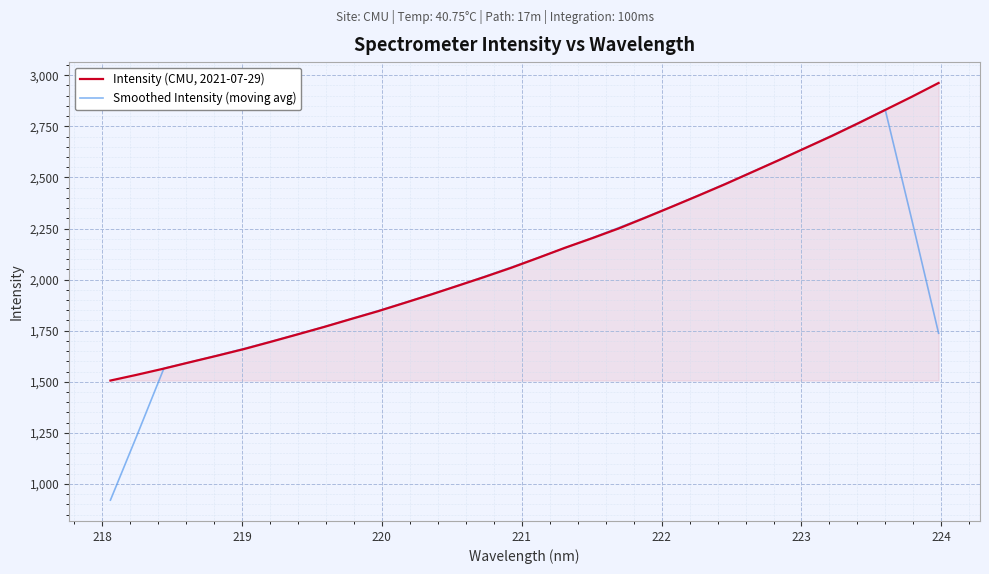

Which series has the largest range (max minus min)?

Smoothed Intensity (moving avg)